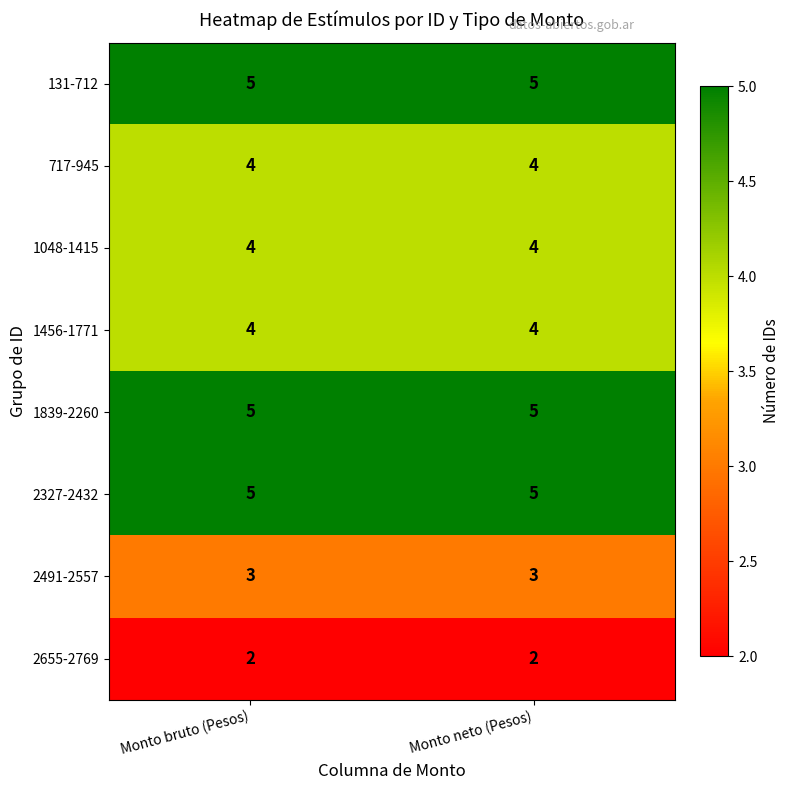

What is the difference between the highest and lowest values at Monto bruto (Pesos)?

3